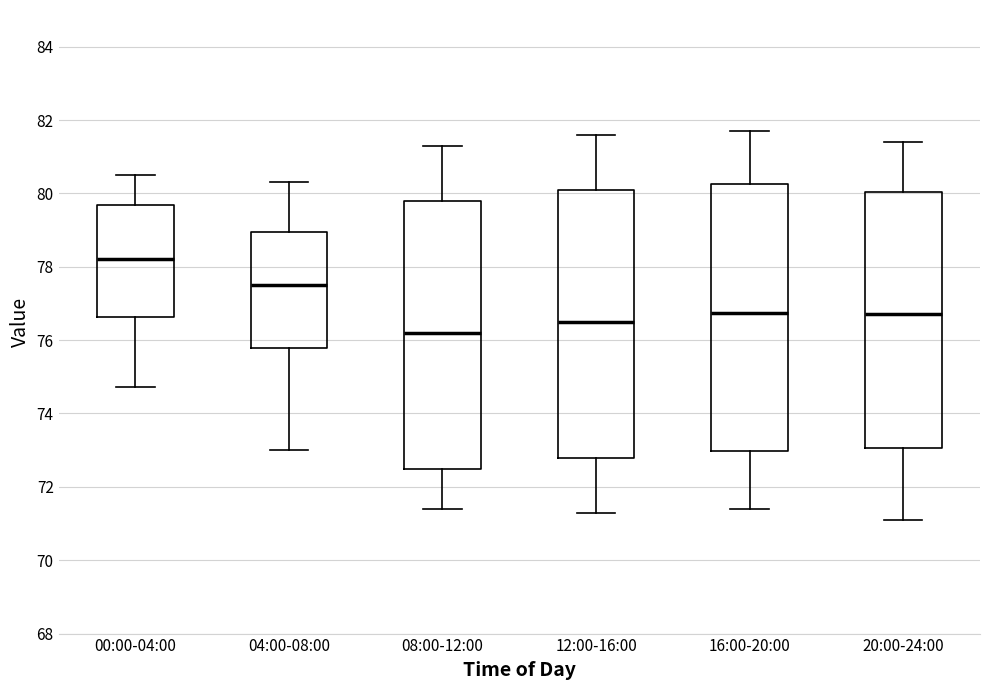

Reading left to right, read every box against the y-axis: the position of its median line, the range the box covers, and the ends of its whiskers. The values are not printed on the chart, so give them approximately, as read against the axis.

00:00-04:00: median 78.2, box 76.6 to 79.6, whiskers 74.8 to 80.6
04:00-08:00: median 77.6, box 75.8 to 79.0, whiskers 73.0 to 80.4
08:00-12:00: median 76.2, box 72.6 to 79.8, whiskers 71.4 to 81.4
12:00-16:00: median 76.6, box 72.8 to 80.2, whiskers 71.4 to 81.6
16:00-20:00: median 76.8, box 73.0 to 80.2, whiskers 71.4 to 81.8
20:00-24:00: median 76.8, box 73.0 to 80.0, whiskers 71.2 to 81.4